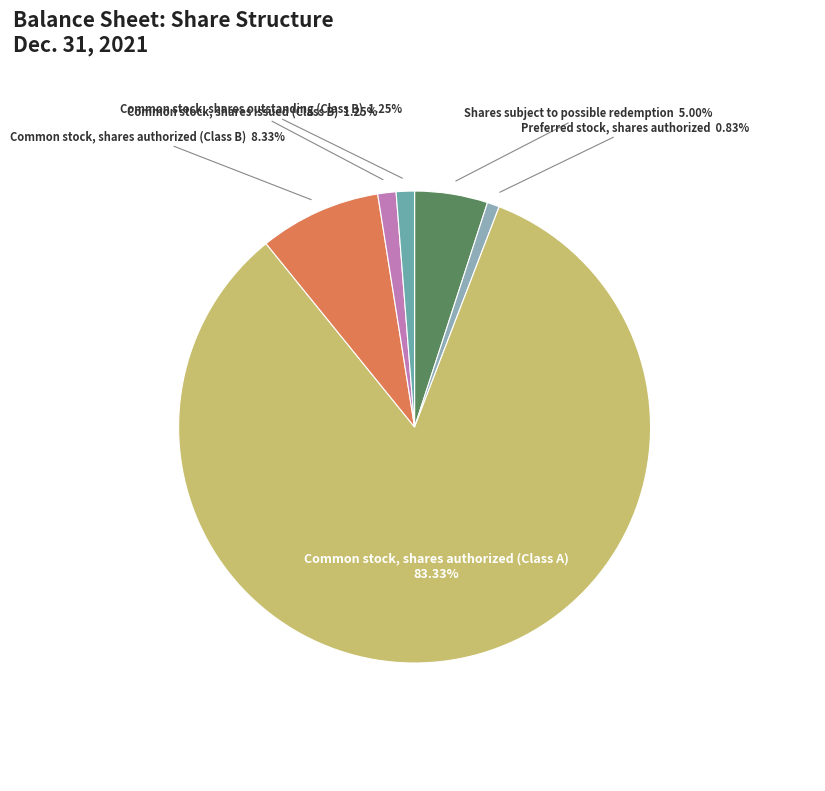

To the nearest percent, what is the average slice percentage?

17%